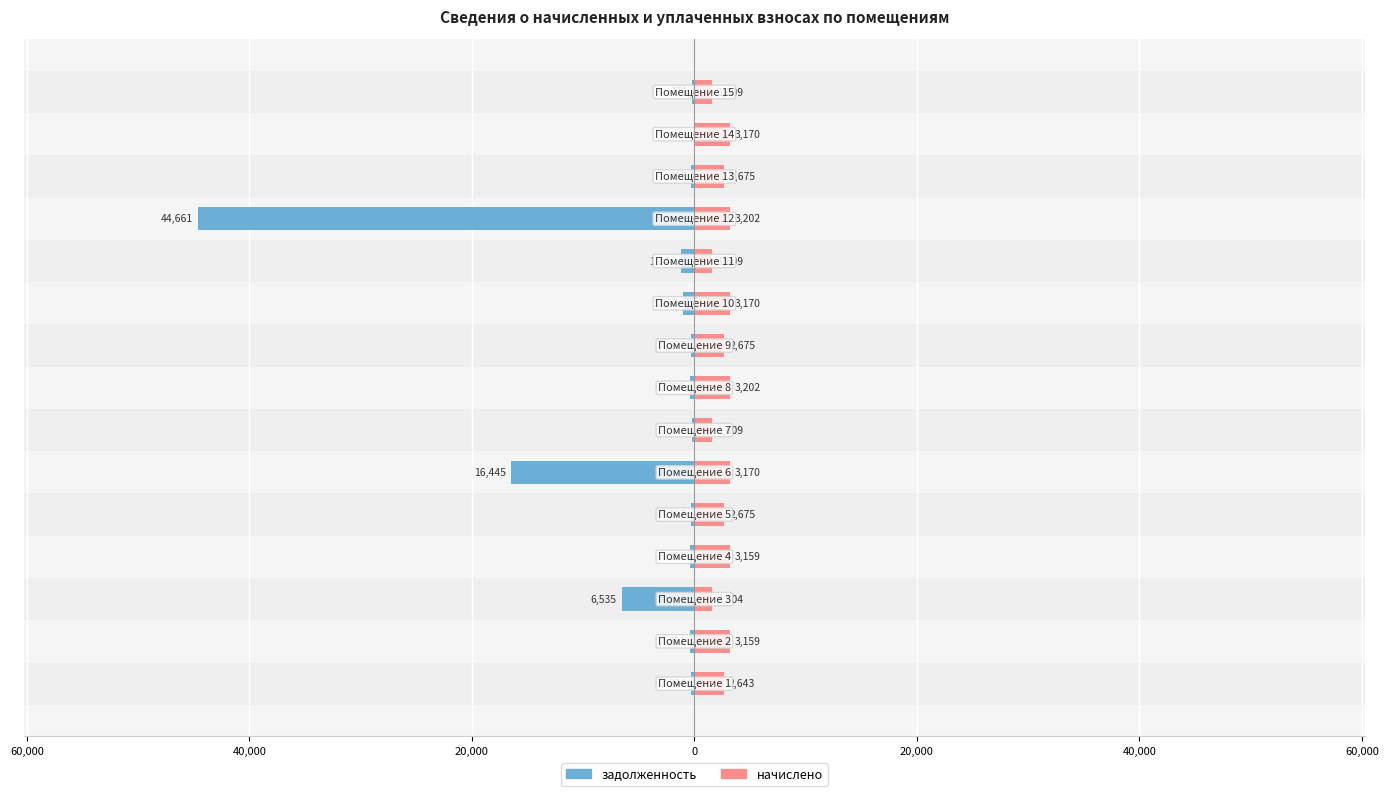

What is the lowest value of the задолженность series?

-44661.0